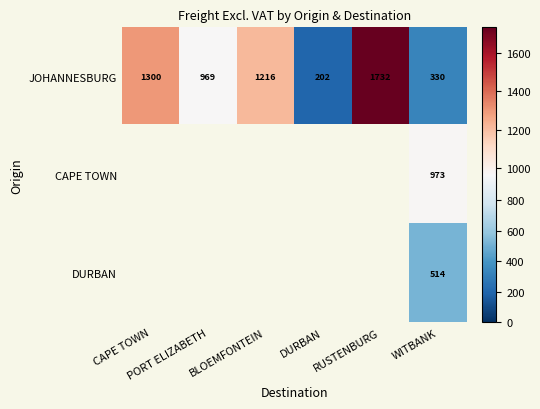

What is the sum of all JOHANNESBURG values?

5749.2